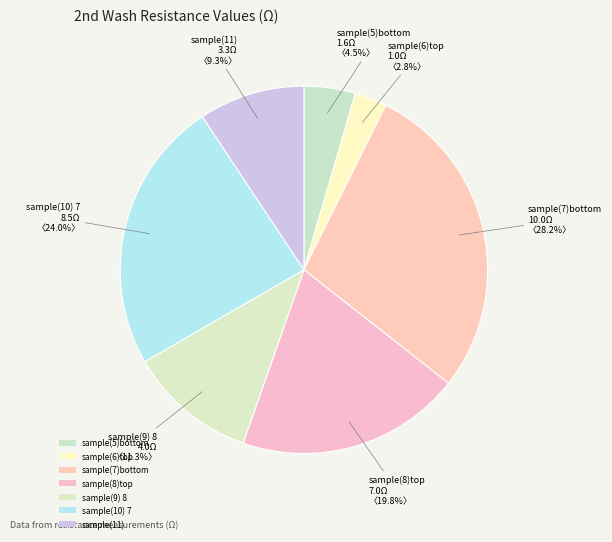

Is there any slice that represents more than half of the pie?

No